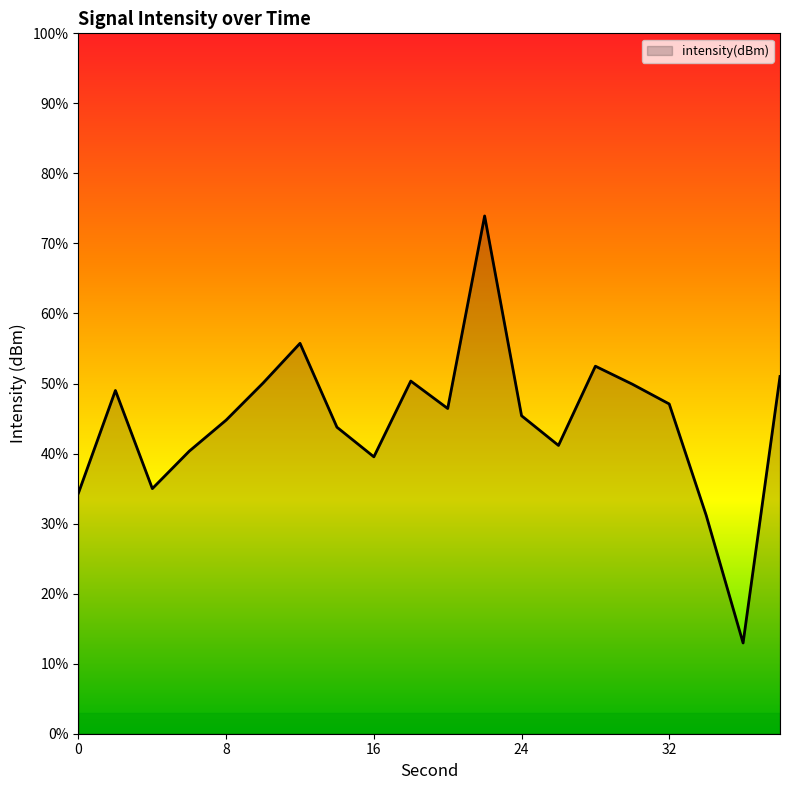

True or false: the data has more than 1 interior local peaks.

True